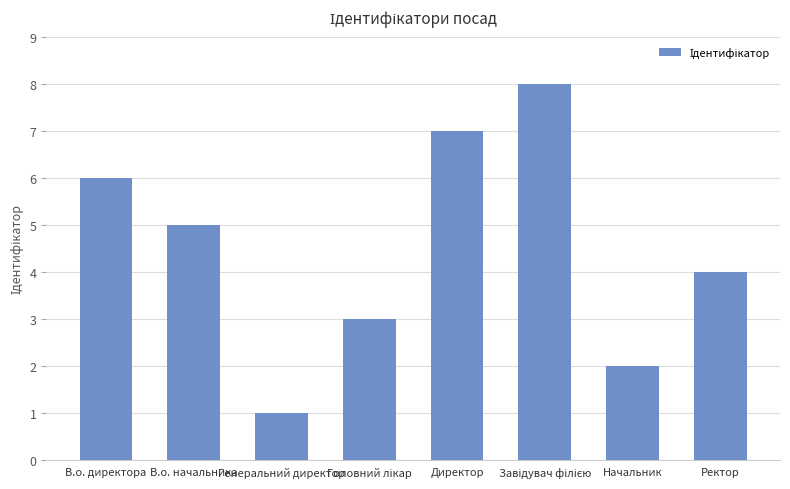

What is the greatest value displayed?

8